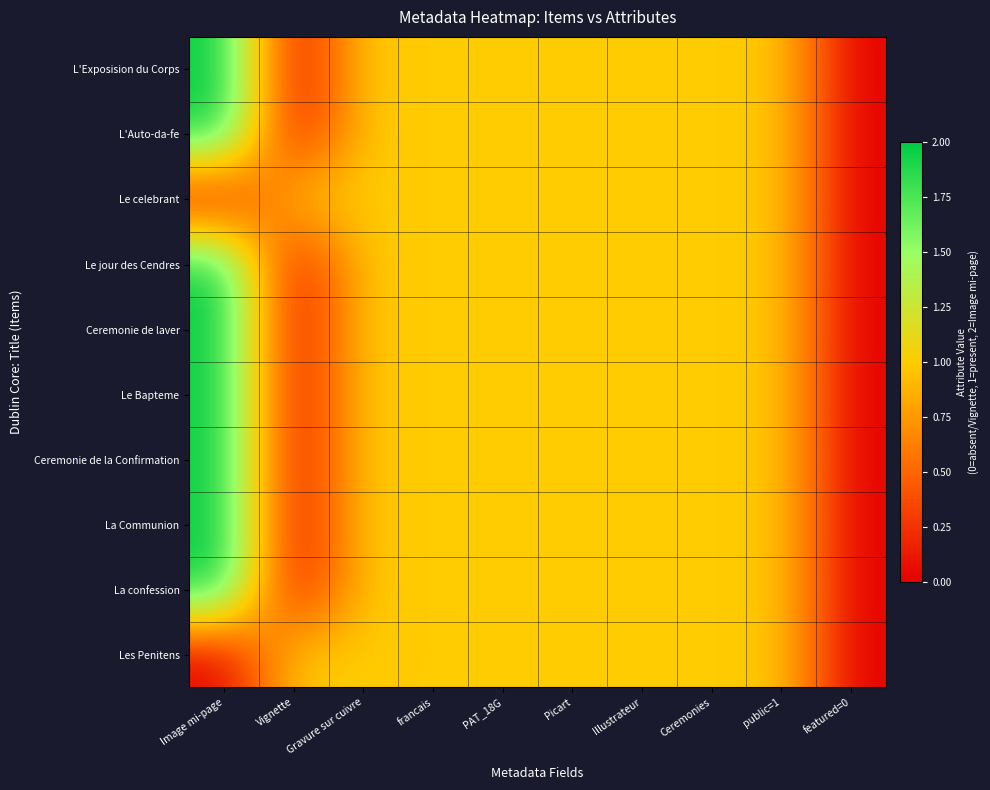

What is the maximum value shown in the chart?

2